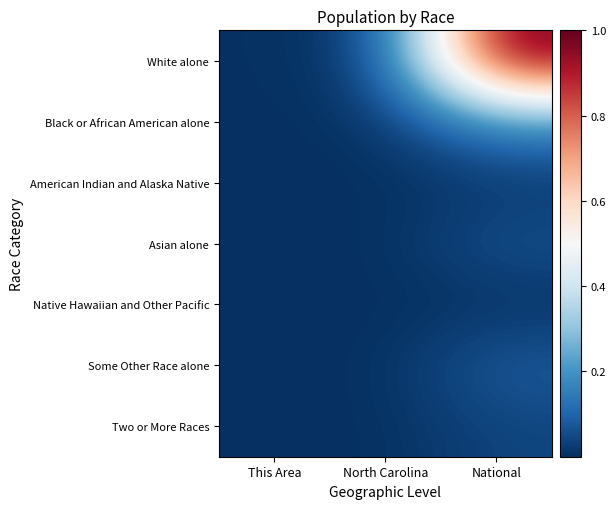

Reading left to right, extract all data points from this chart.

White alone: This Area=0.0	North Carolina=0.0	National=1.0
Black or African American alone: This Area=0.0	North Carolina=0.0	National=0.2
American Indian and Alaska Native: This Area=0.0	North Carolina=0.0	National=0.0
Asian alone: This Area=0.0	North Carolina=0.0	National=0.1
Native Hawaiian and Other Pacific: This Area=0.0	North Carolina=0.0	National=0.0
Some Other Race alone: This Area=0.0	North Carolina=0.0	National=0.1
Two or More Races: This Area=0.0	North Carolina=0.0	National=0.0